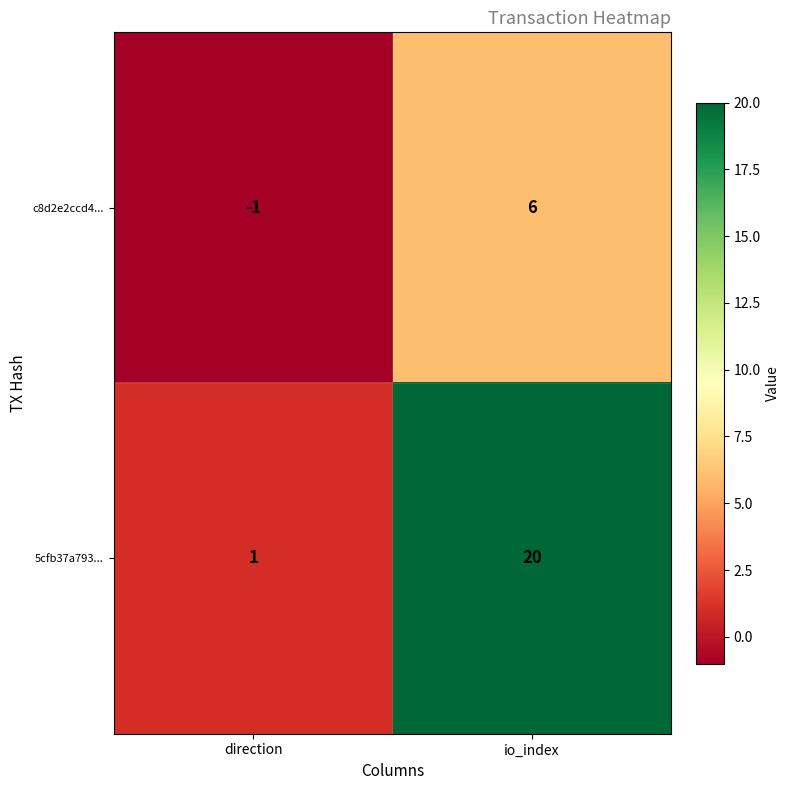

Which category has the highest value across all series?

io_index